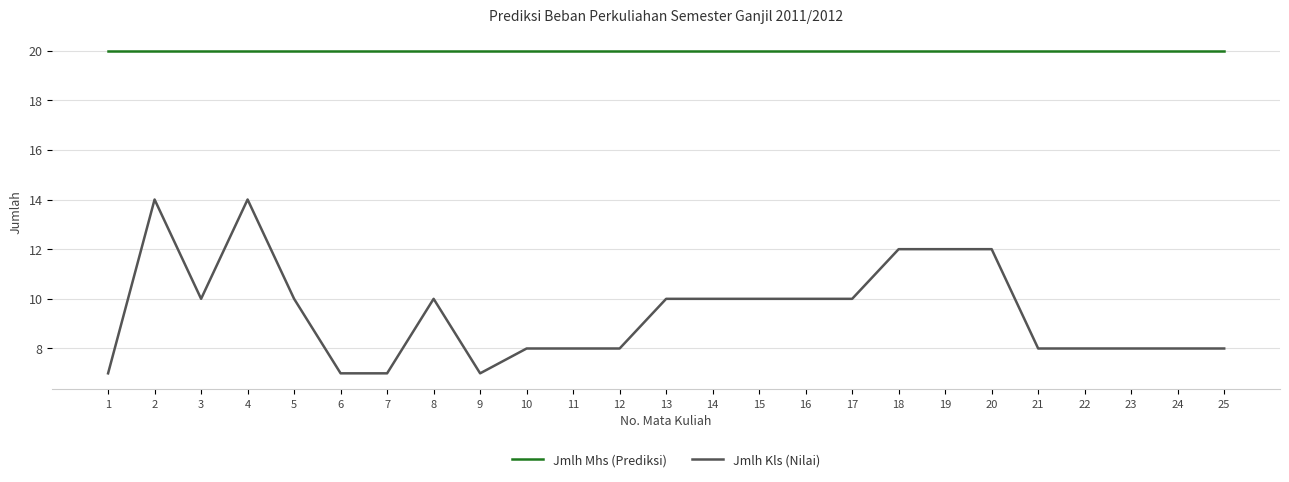

Does the chart display data point markers on the line(s)?

No